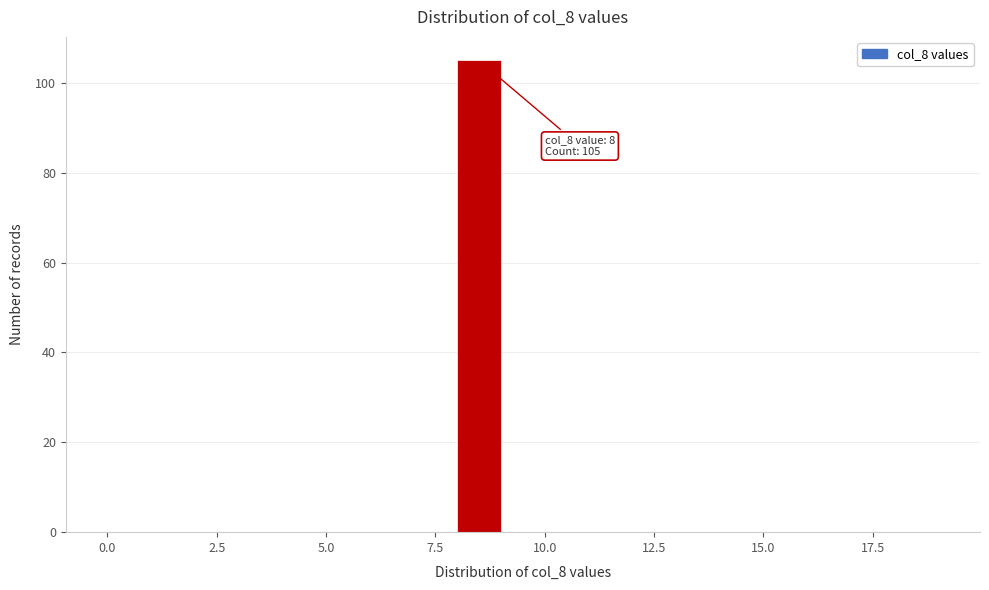

Around what value on the x-axis is the tallest bar? Give the approximate position of its centre, as read against the axis.

8.5